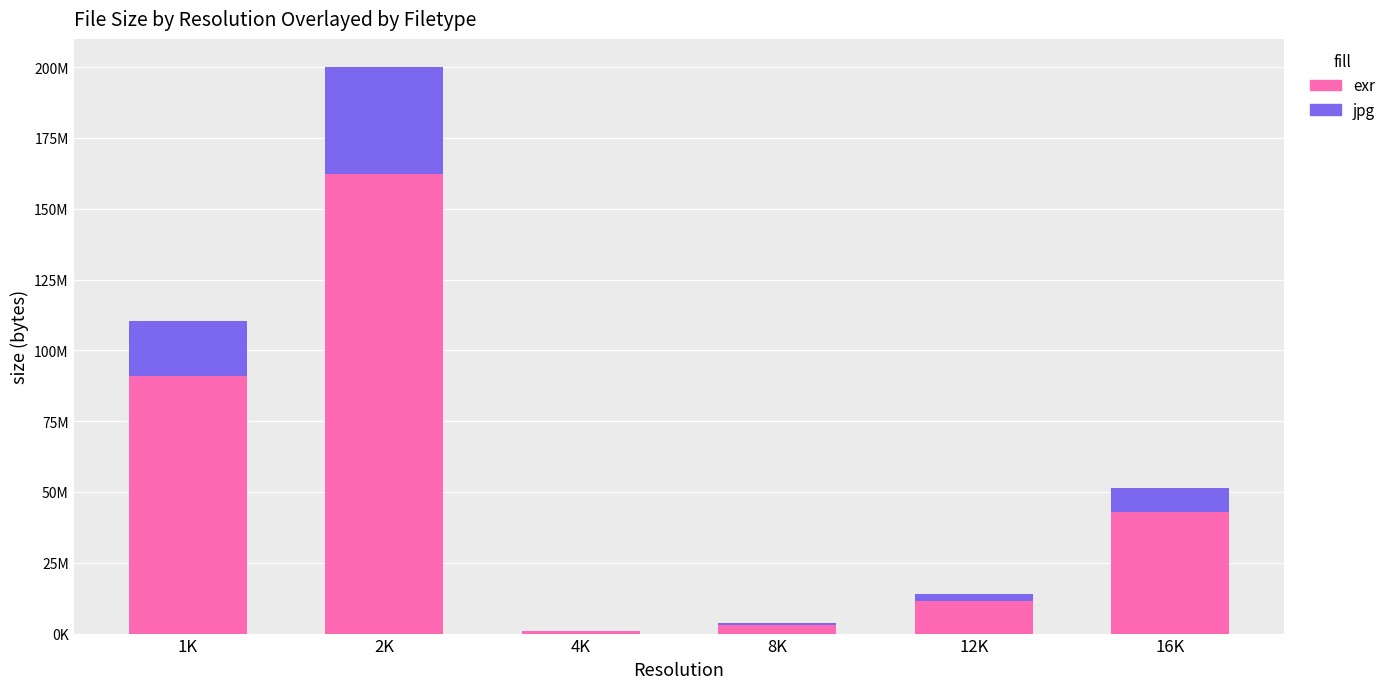

Which series has the largest range (max minus min)?

exr